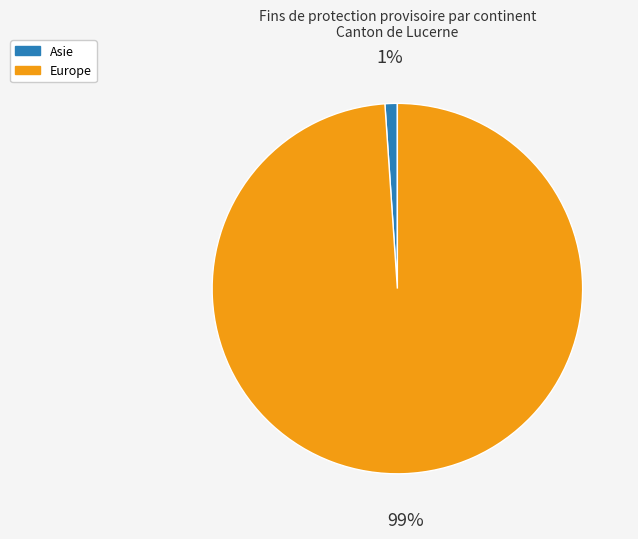

To the nearest percent, what is the difference between the largest and smallest slice percentages?

98%